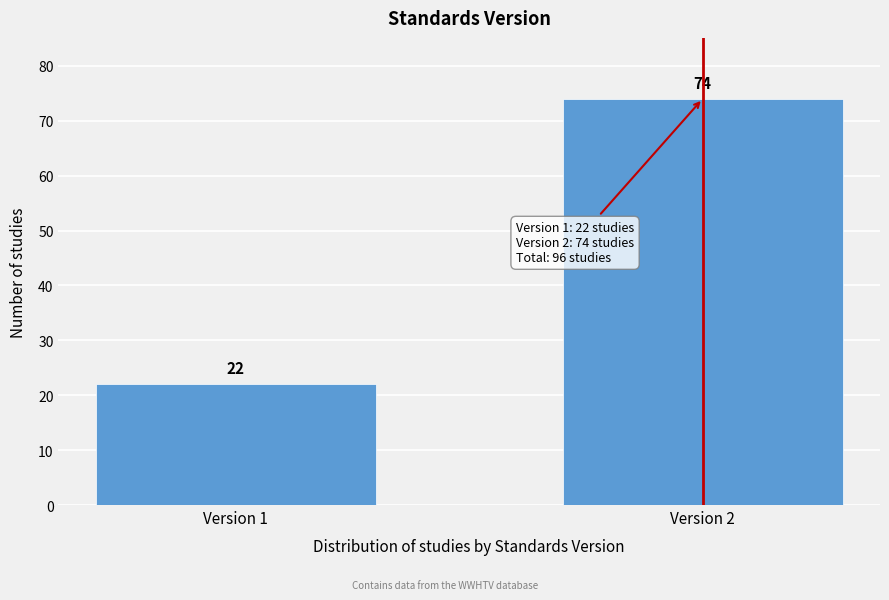

Reading right to left, transcribe all the data shown in this chart.

Version 2=74	Version 1=22